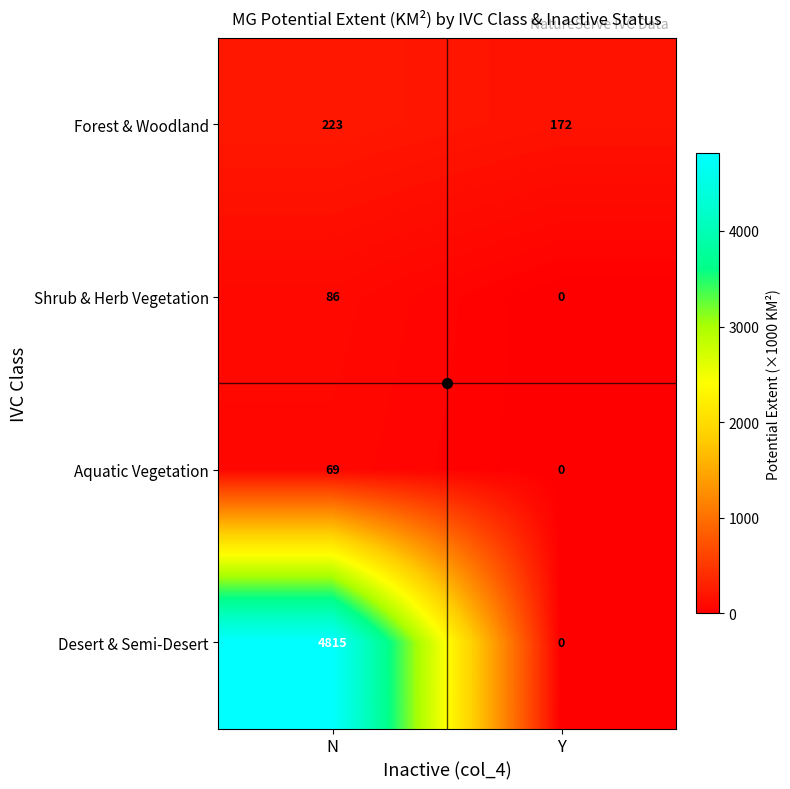

At which label is Forest & Woodland closest to 197?

Y